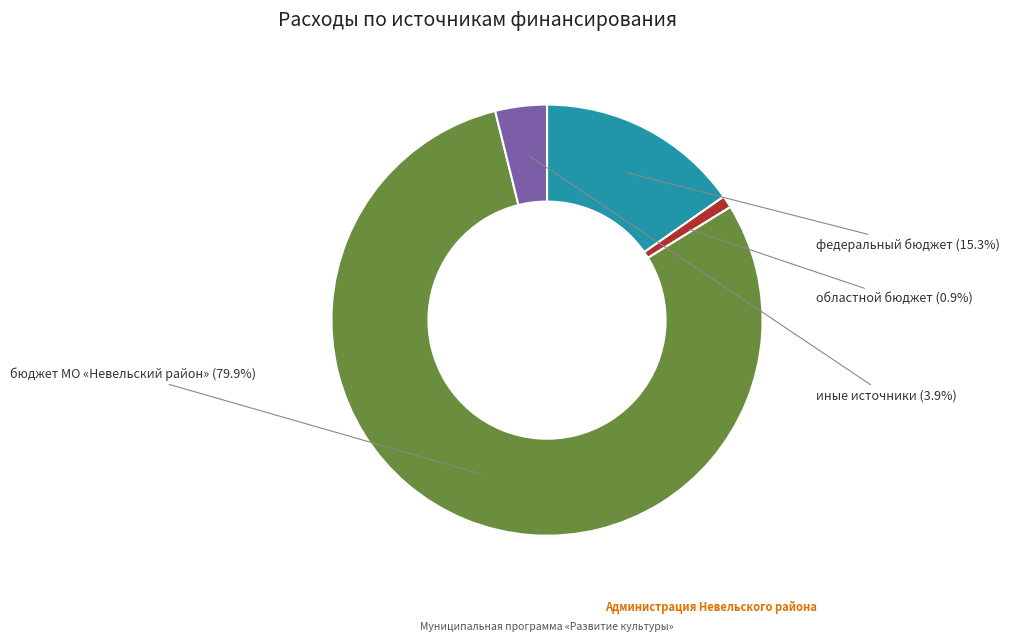

Rank the categories by value from lowest to highest.

областной бюджет, иные источники, федеральный бюджет, бюджет МО «Невельский район»